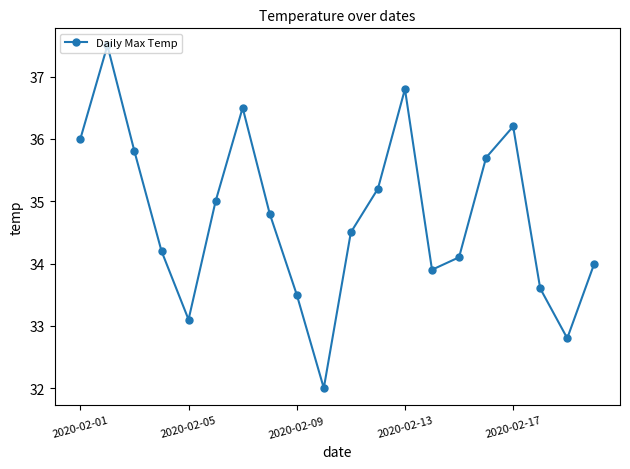

What is the difference between the maximum and minimum values?

5.5